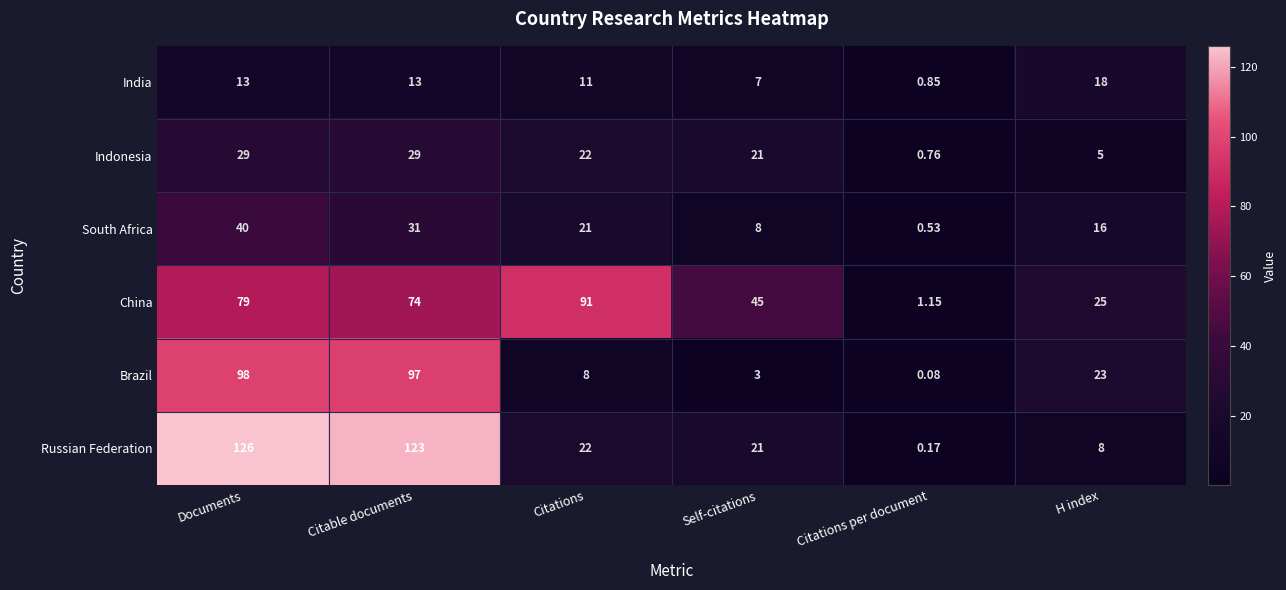

Is the value of China at Self-citations greater than the value of India at Citable documents?

Yes